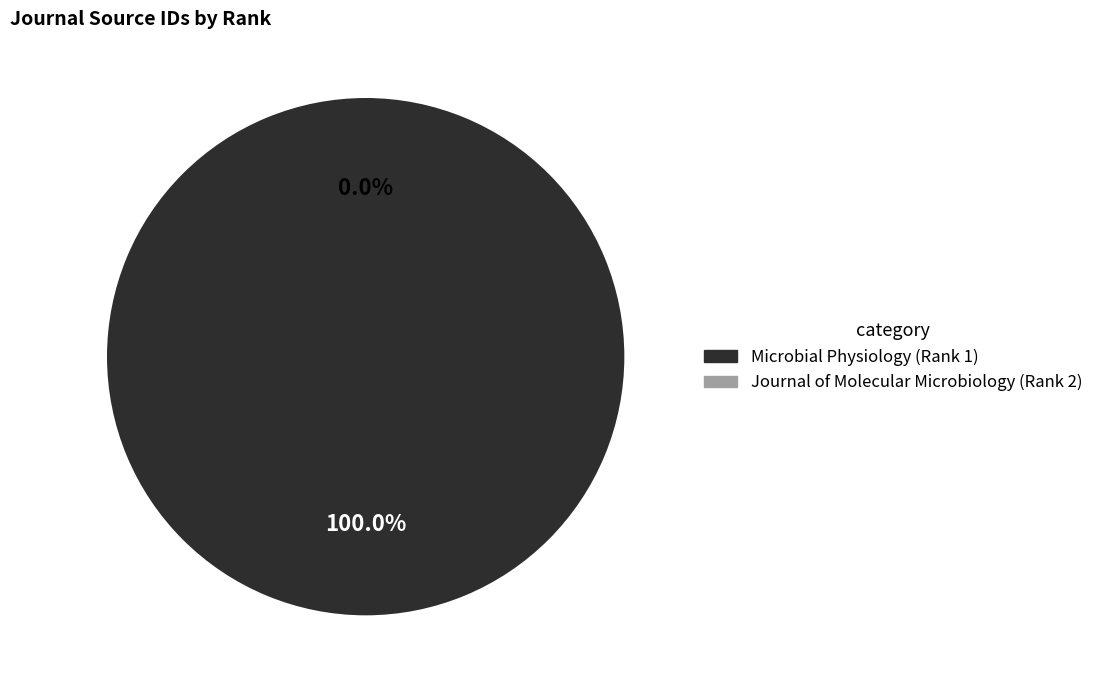

The Microbial Physiology (Rank 1) slice represents 100% of the pie. True or false?

True